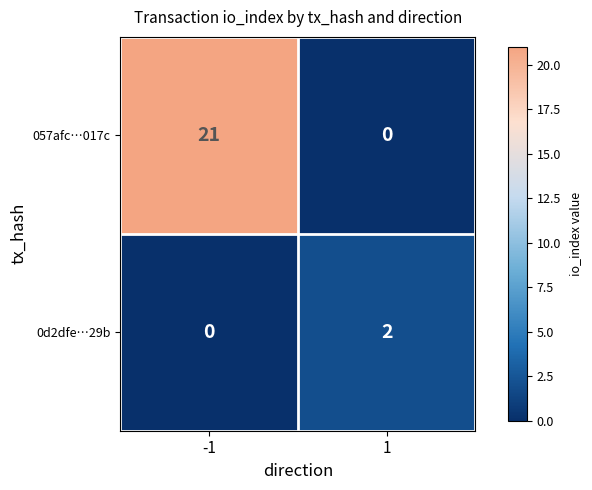

True or false: 057afc…017c has a value of 0 at 1.

True